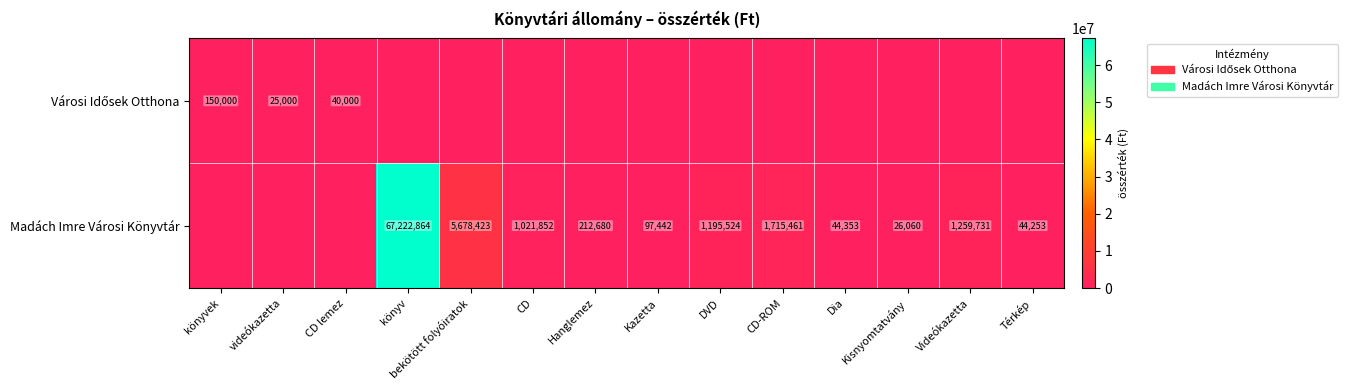

The Madách Imre Városi Könyvtár series shows 757710 at DVD. True or false?

False